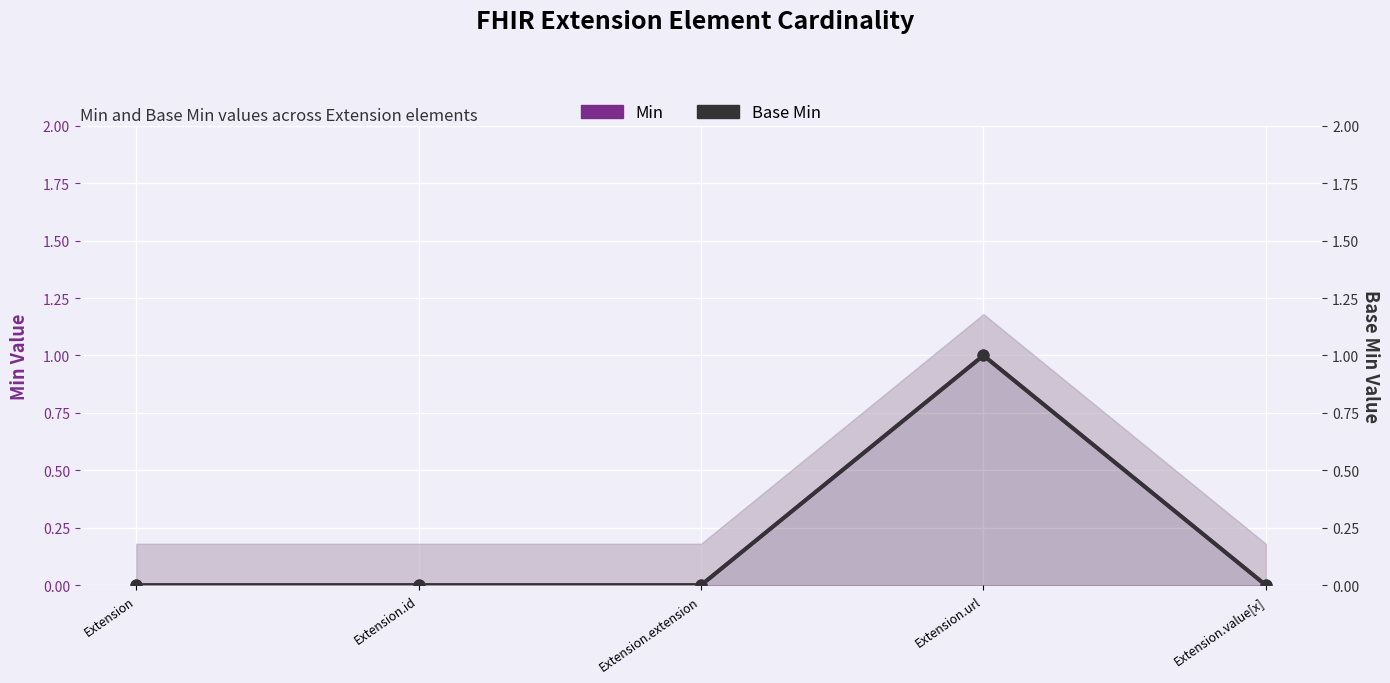

At which category is the sum across all series the highest?

Extension.url